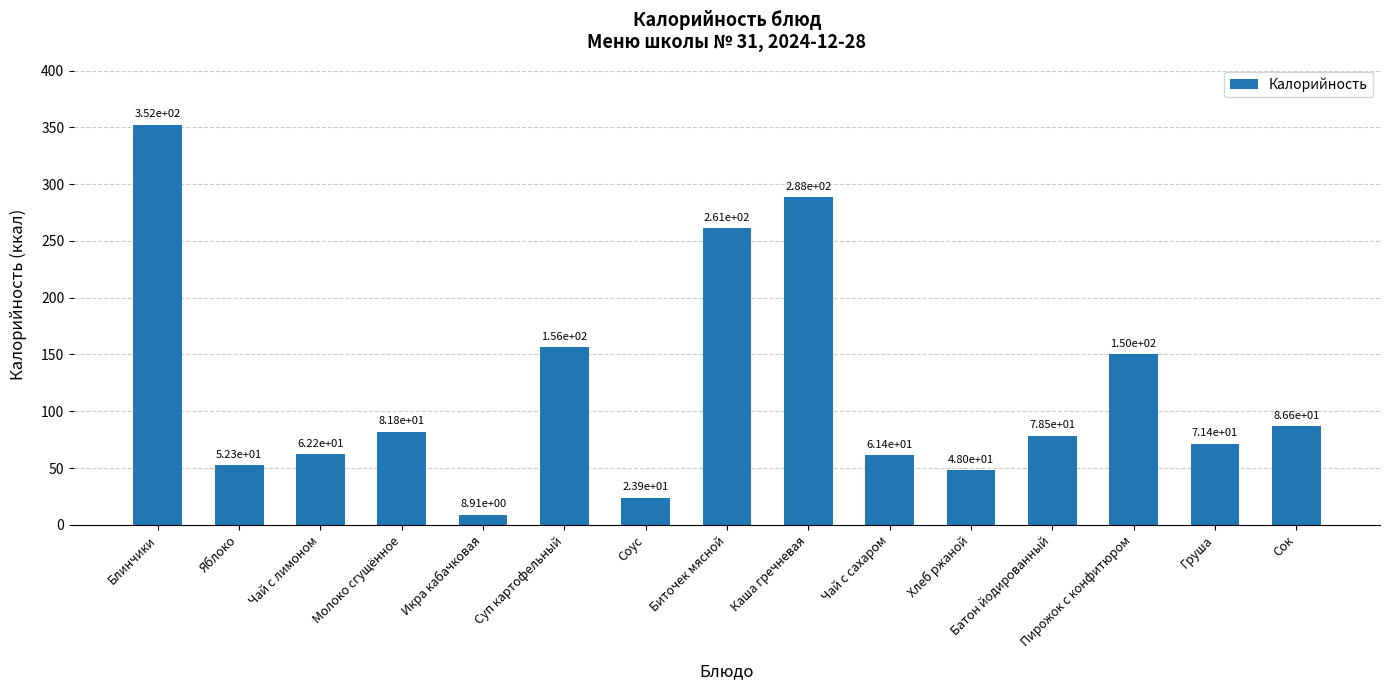

True or false: the data shows 48.0 at Хлеб ржаной.

True